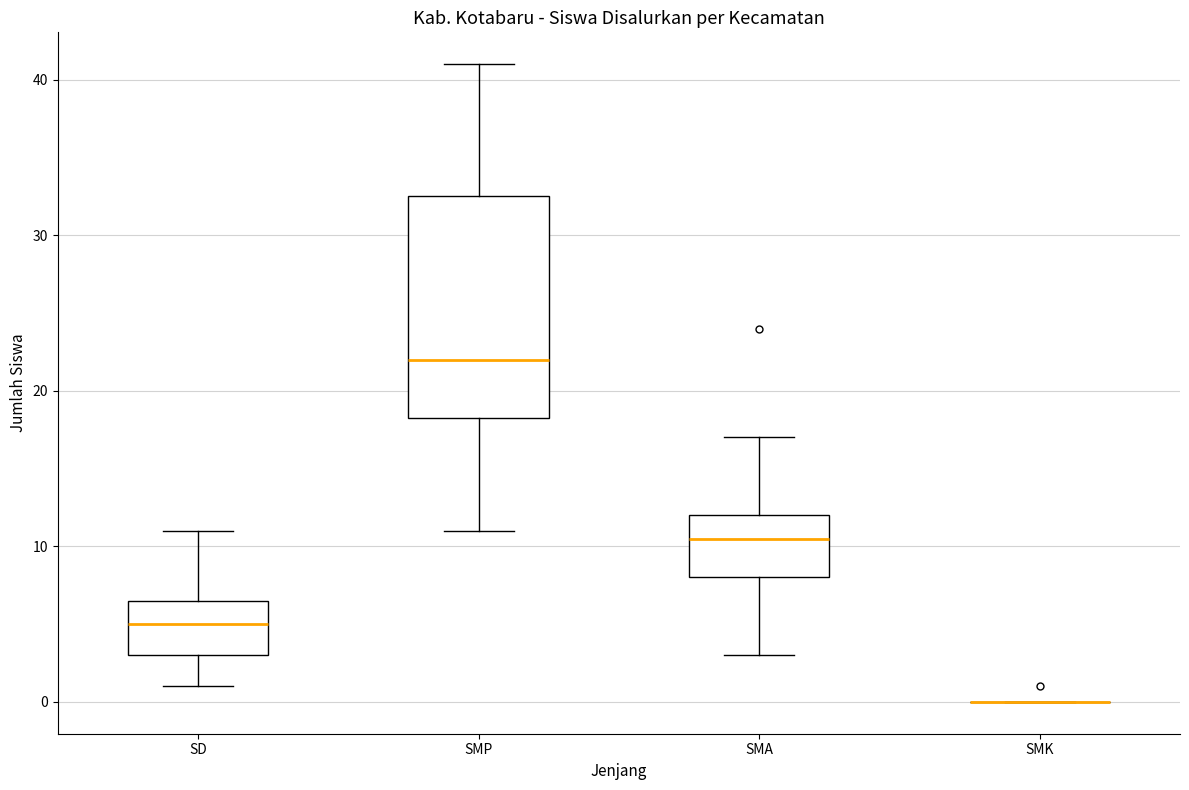

Reading left to right, transcribe this box plot: for each box, give where its median line is, the range the box spans, and where its two whiskers end, as read against the y-axis. The values are not printed on the chart, so give them approximately, as read against the axis.

SD: median 5, box 3 to 7, whiskers 1 to 11
SMP: median 22, box 18 to 33, whiskers 11 to 41
SMA: median 11, box 8 to 12, whiskers 3 to 17
SMK: box collapsed to a line at 0, whiskers 0 to 0